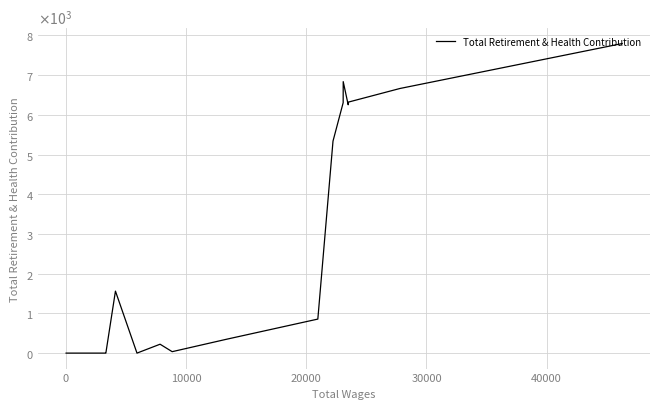

How many positive values are there?

12